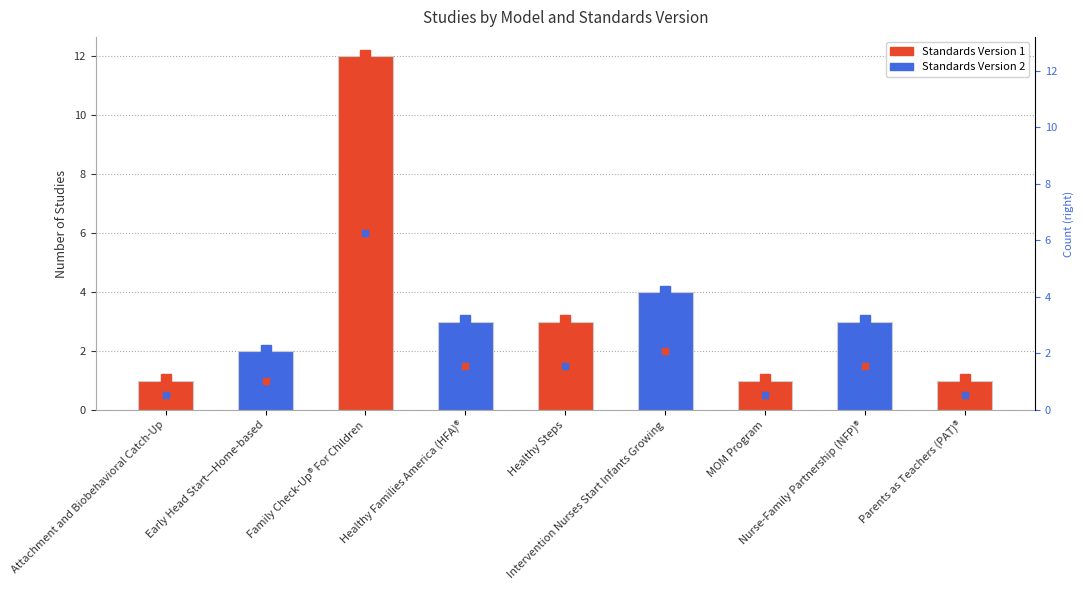

Is it true that the value at Healthy Families America (HFA)® is 3?

True